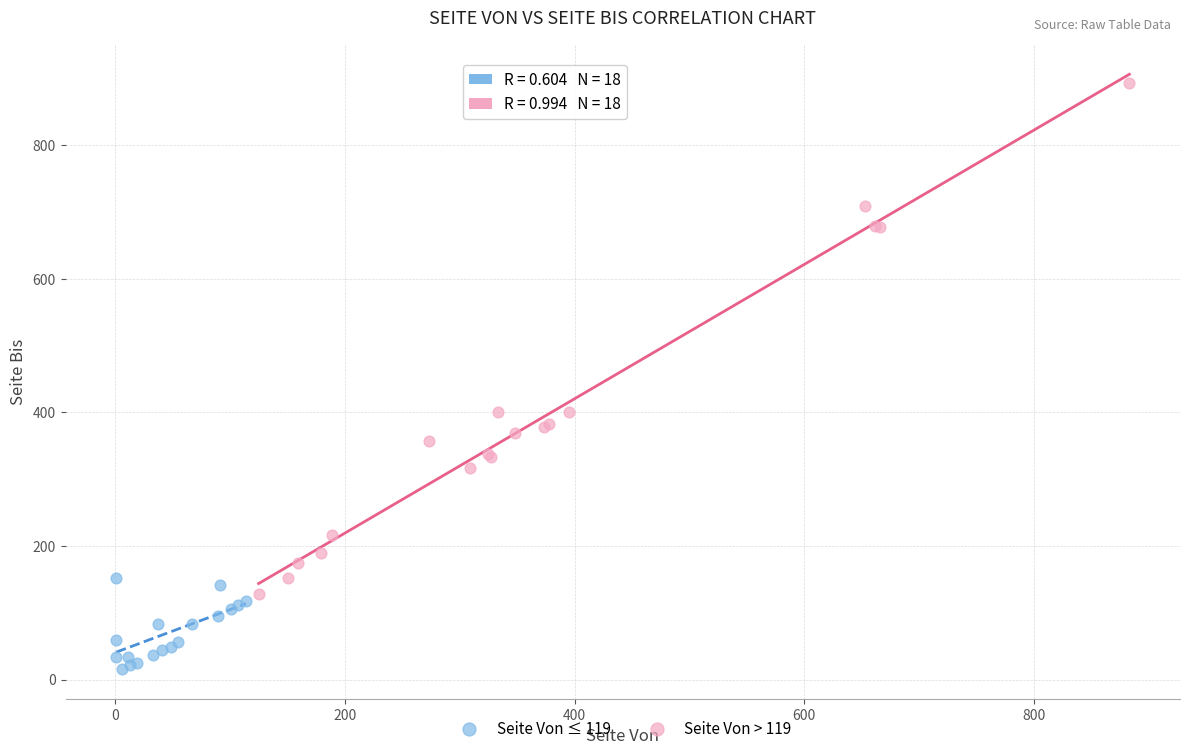

Which series reaches the minimum Y coordinate?

Seite Von ≤ 119